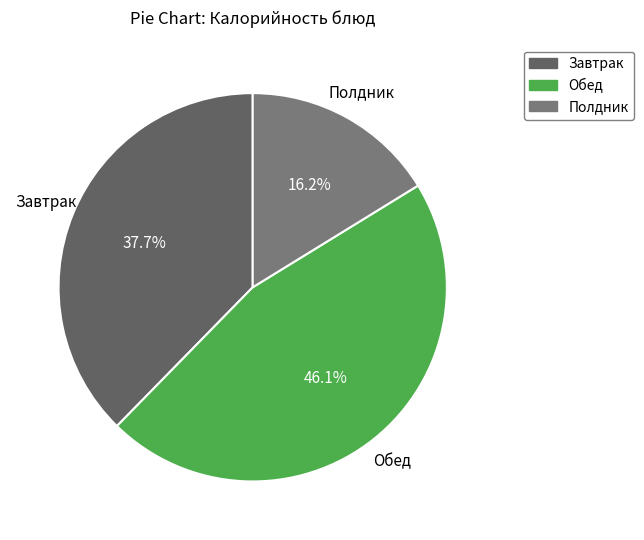

How many segments does this pie chart have?

3